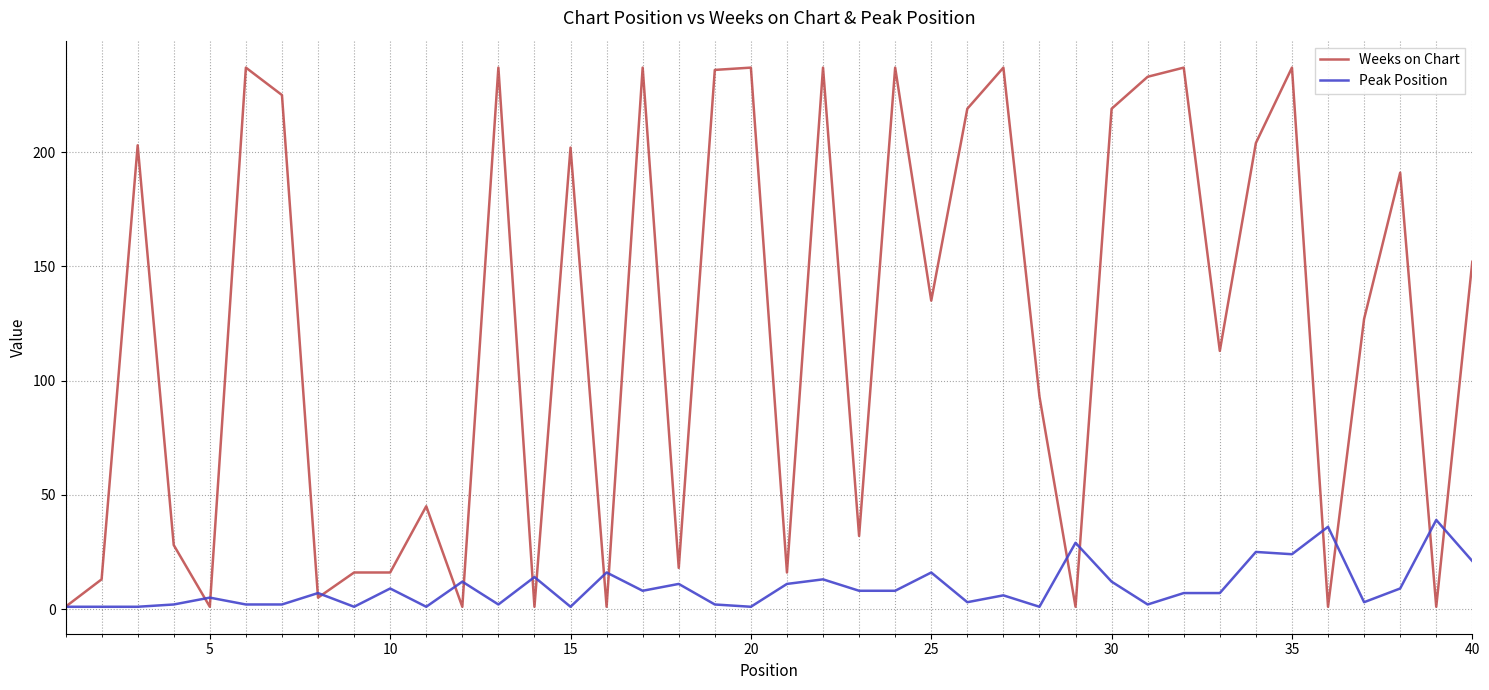

Which series has the largest range (max minus min)?

Weeks on Chart